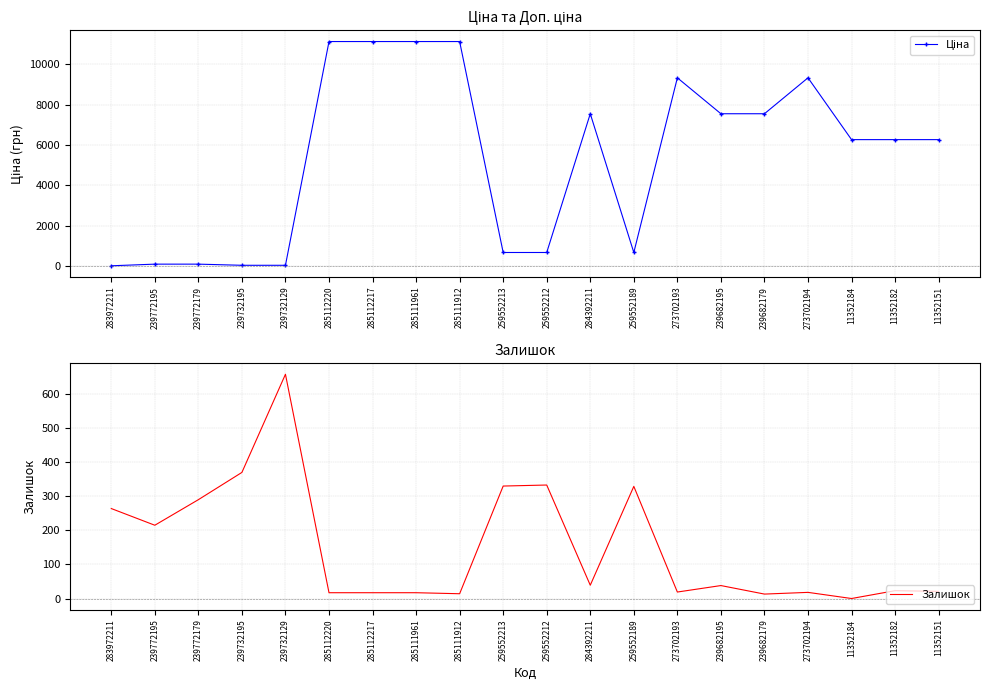

Reading left to right, transcribe all the data shown in this chart.

Ціна: 283972211=32.0	239772195=113.3	239772179=113.3	239732195=56.7	239732129=56.7	285112220=11113.6	285112217=11113.6	285111961=11113.6	285111912=11113.6	259552213=689.1	259552212=689.1	284392211=7545.9	259552189=689.1	273702193=9321.4	239682195=7545.9	239682179=7545.9	273702194=9321.4	11352184=6266.7	11352182=6266.7	11352151=6266.7
Залишок: 283972211=264.0	239772195=215.0	239772179=290.0	239732195=370.0	239732129=658.0	285112220=17.0	285112217=17.0	285111961=17.0	285111912=14.0	259552213=330.0	259552212=333.0	284392211=39.0	259552189=329.0	273702193=19.0	239682195=38.0	239682179=13.0	273702194=18.0	11352184=0.0	11352182=23.0	11352151=21.0